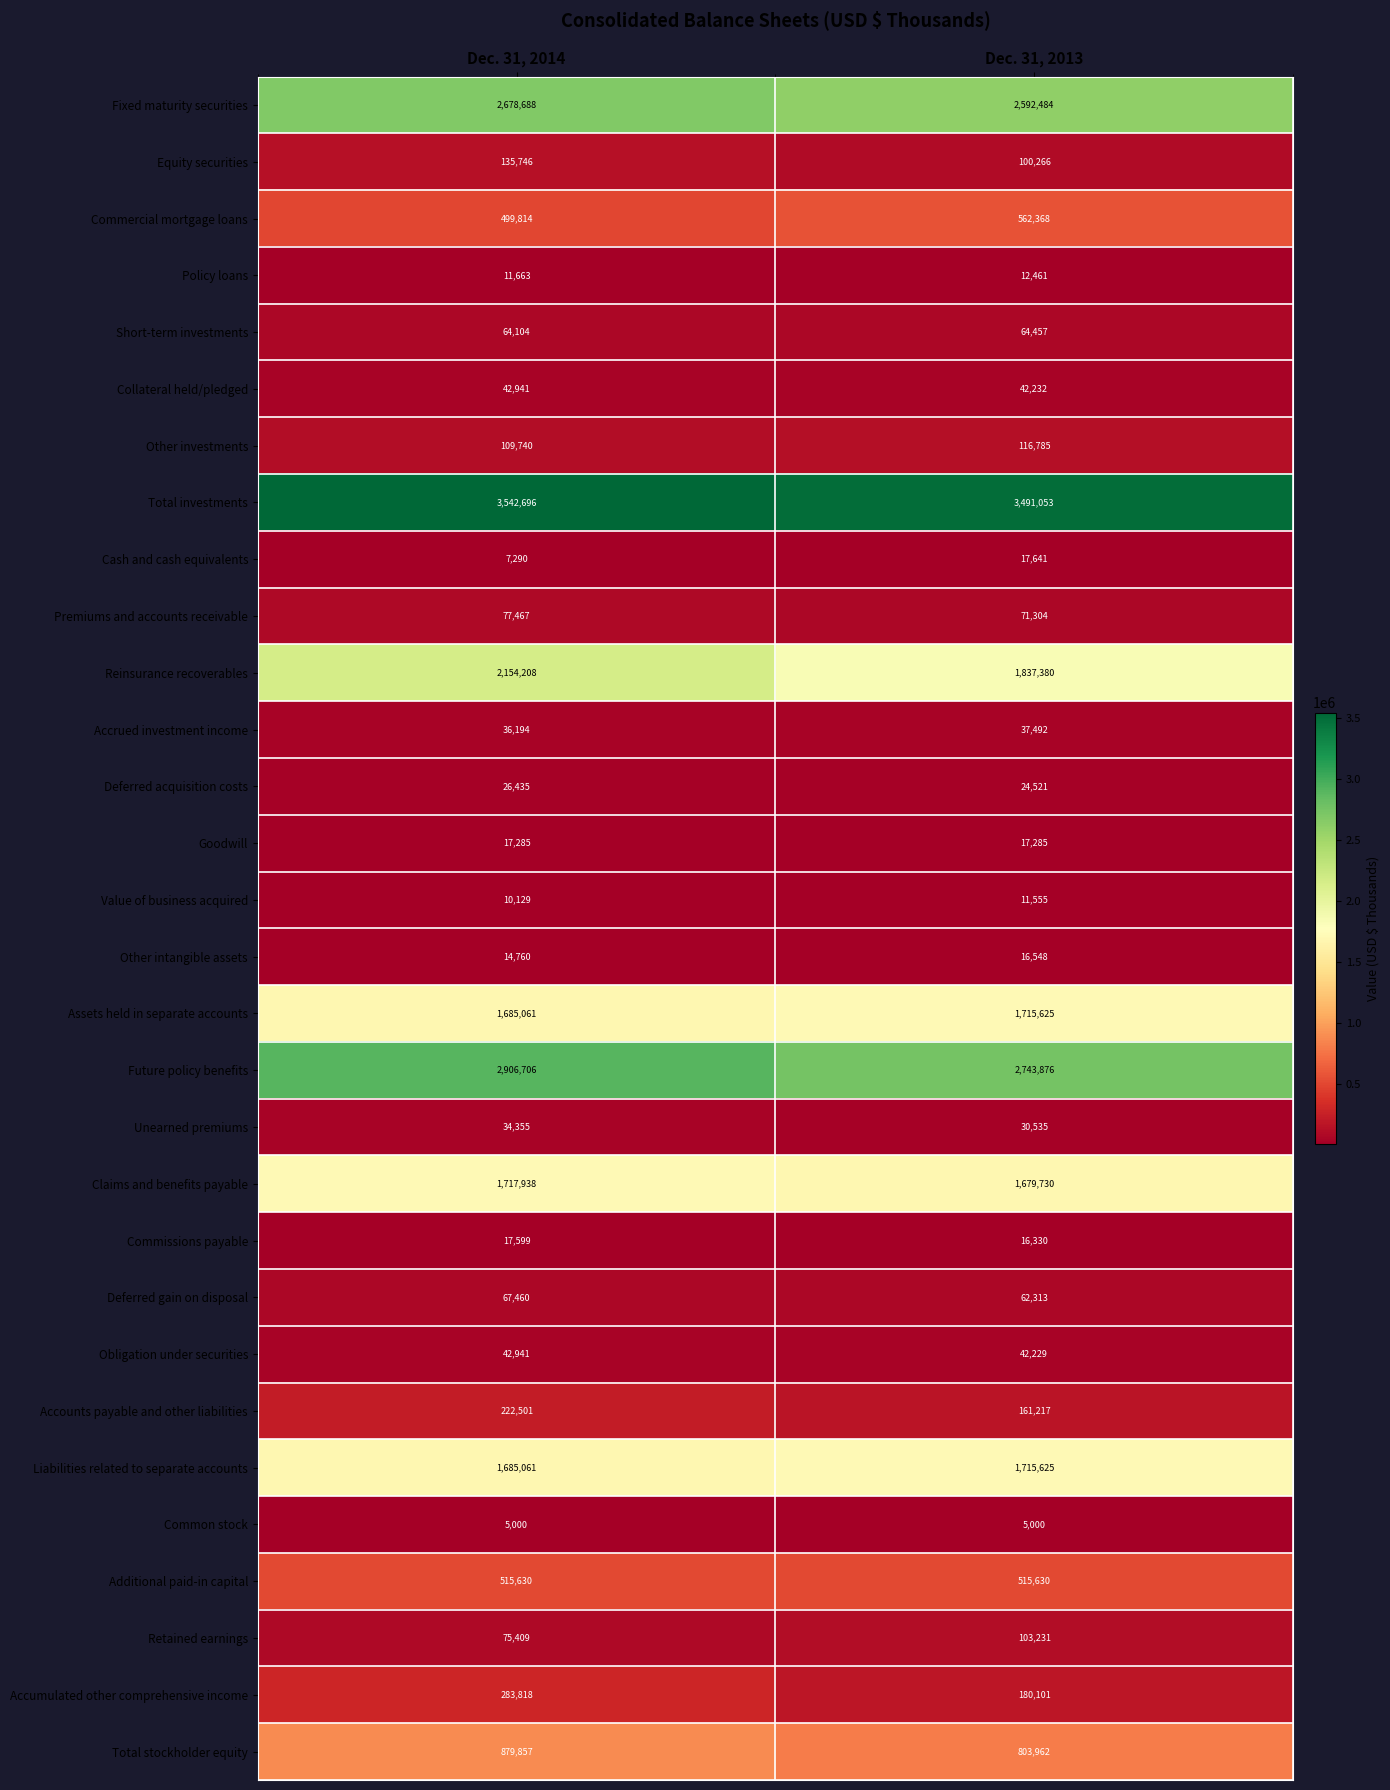

At which category does the chart reach its peak across all series?

Dec. 31, 2014